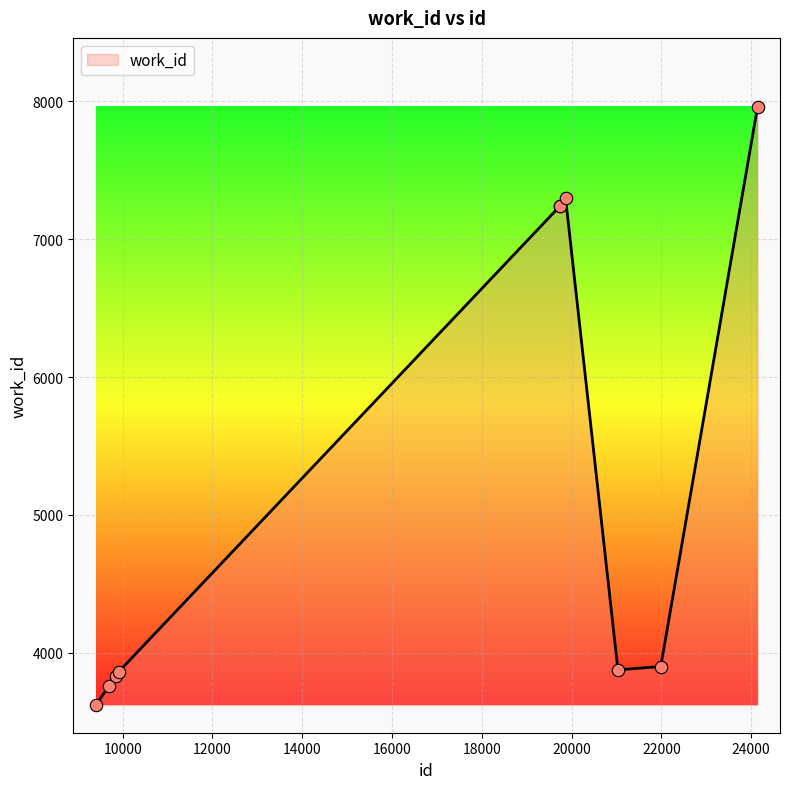

What is the smallest value displayed?

3620